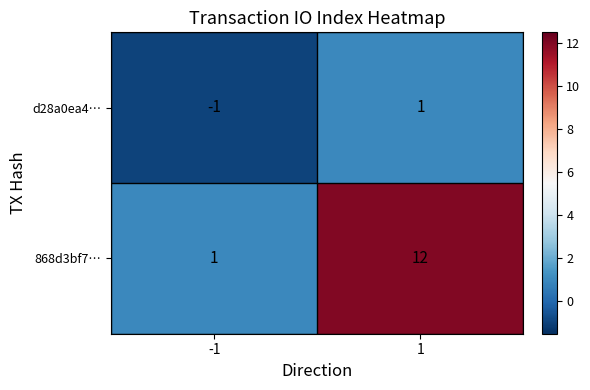

Is it true that 868d3bf7… equals 1 at -1?

True